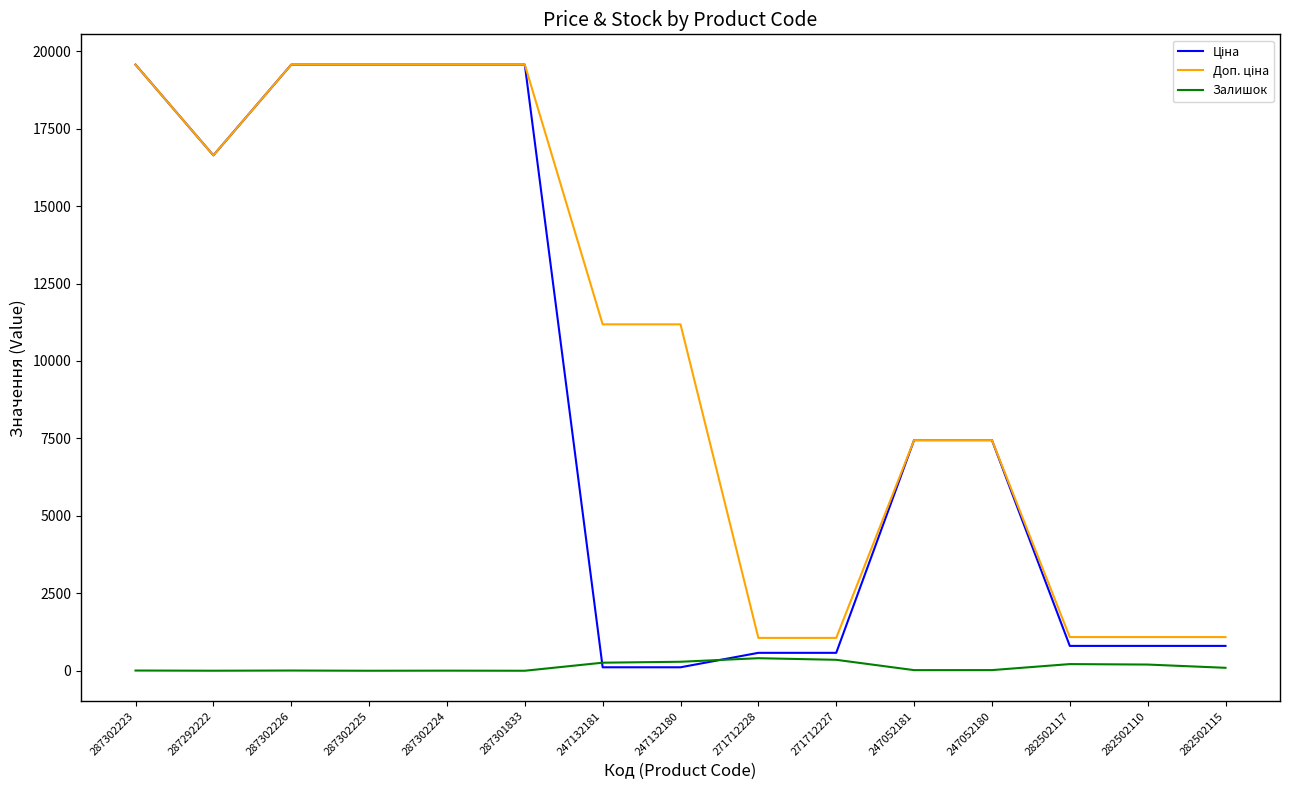

What is the maximum value shown in the chart?

19564.9